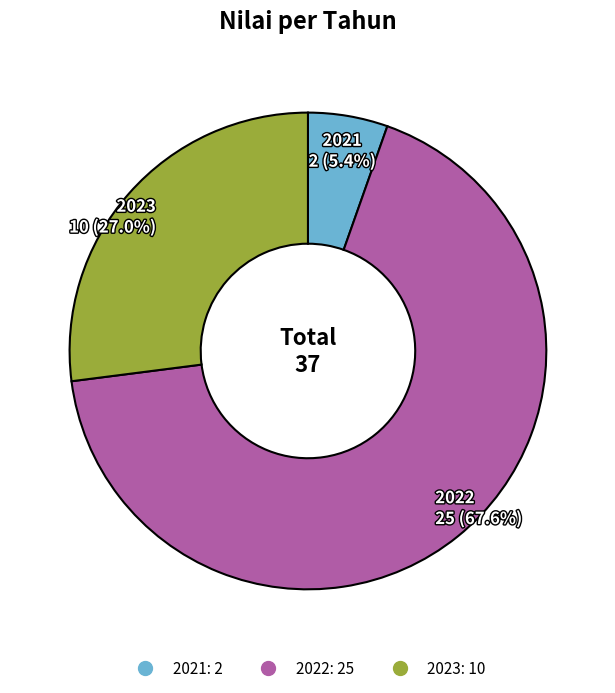

True or false: 2023 accounts for 27% of the total.

True